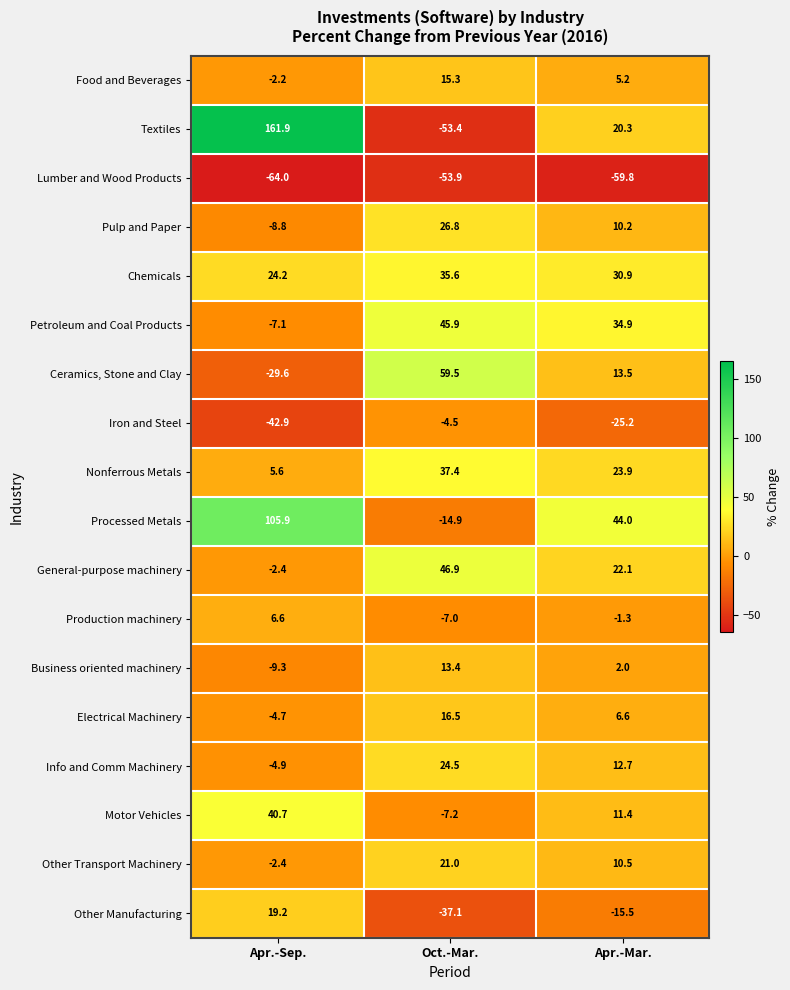

What is the maximum value shown in the chart?

161.9